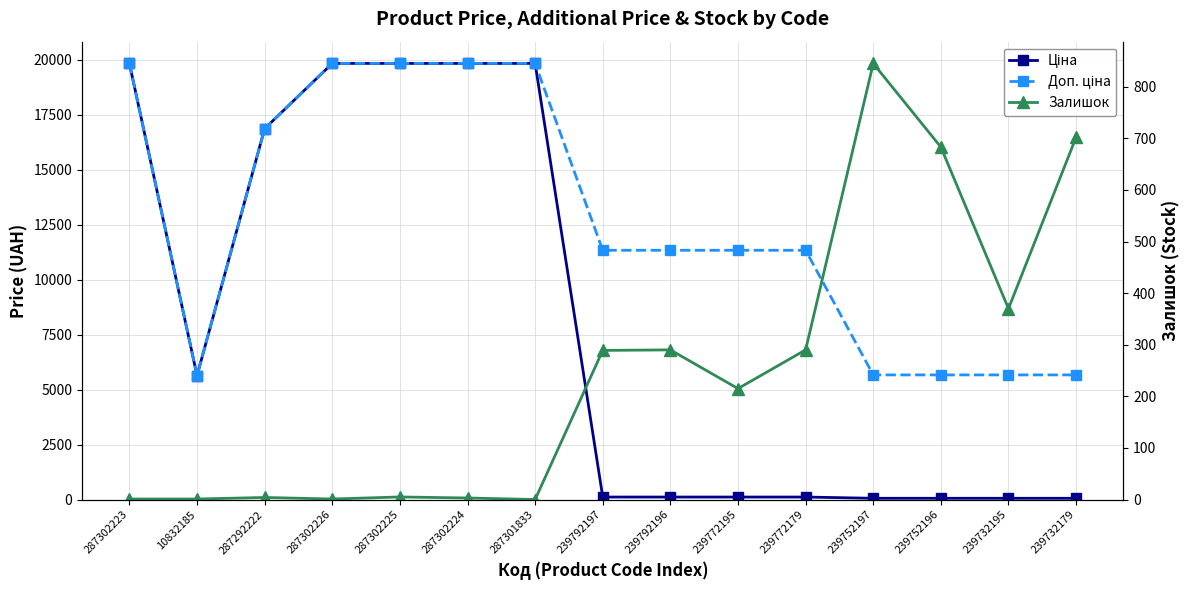

Rank the series at 239732195 from highest to lowest value.

Доп. ціна, Залишок, Ціна